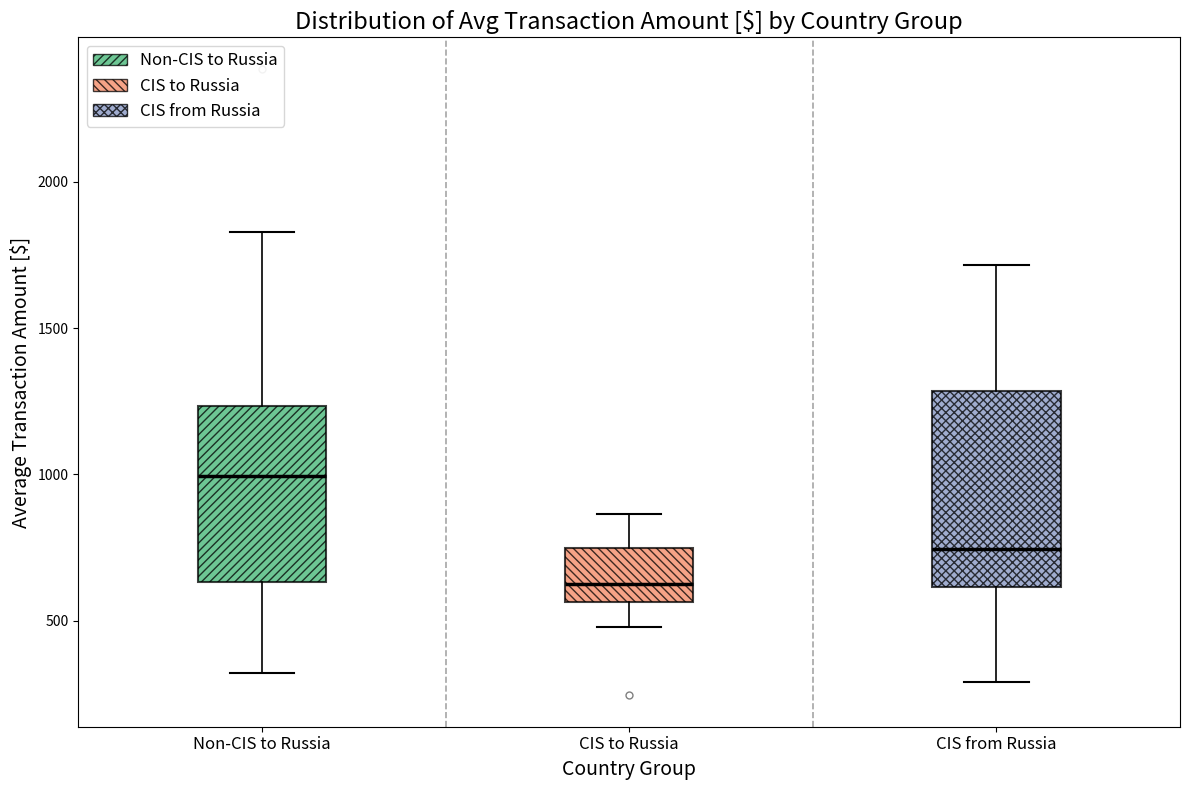

Comparing the boxes themselves (not the whiskers), which one is the tallest?

CIS from Russia